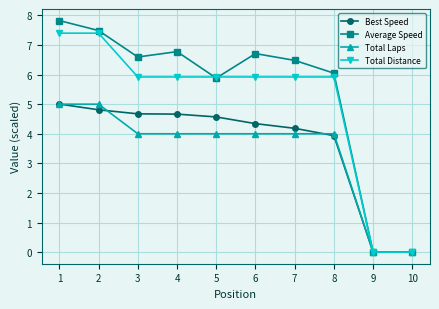

What is the total value across all series at 6?

21.0